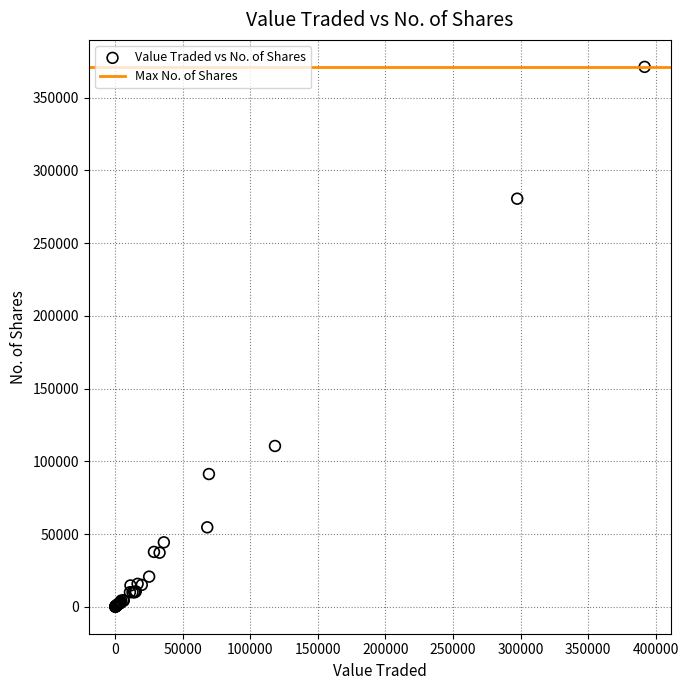

What Y value in the scatter plot is closest to 185540?

110500